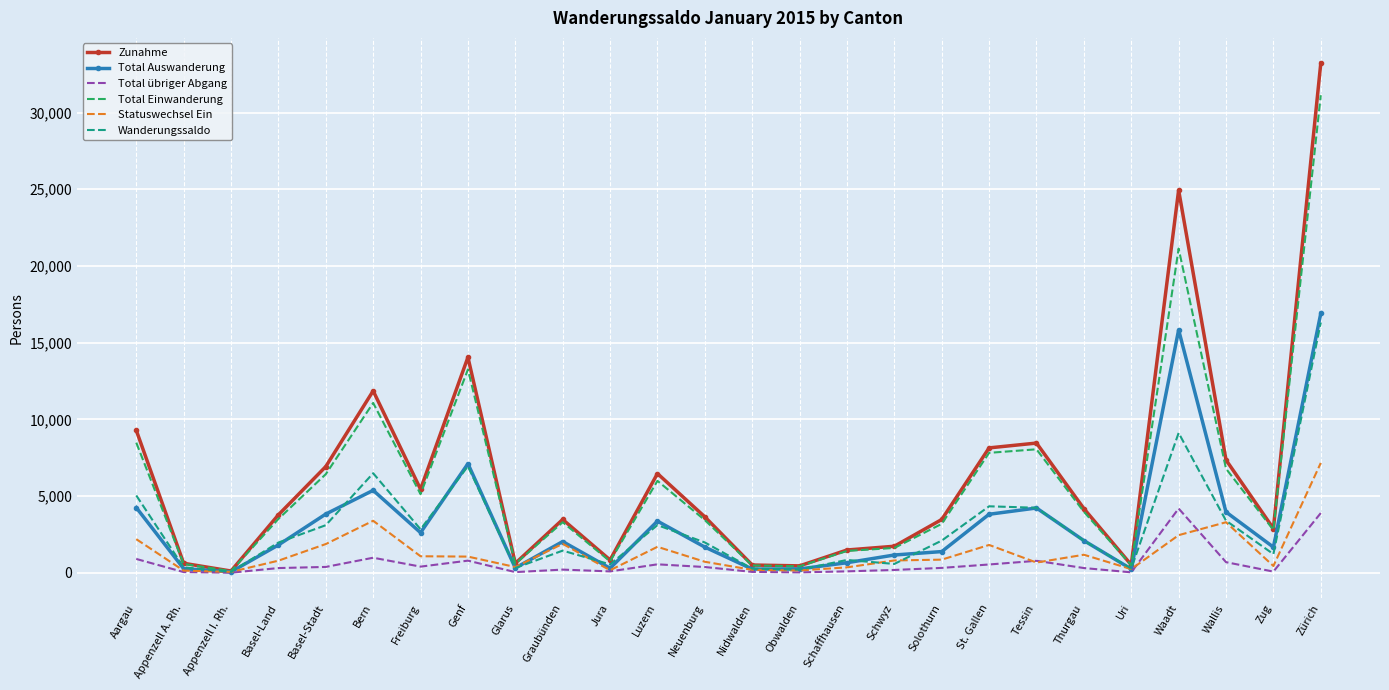

After their last crossing, which series has the higher values: Total Auswanderung or Statuswechsel Ein?

Total Auswanderung